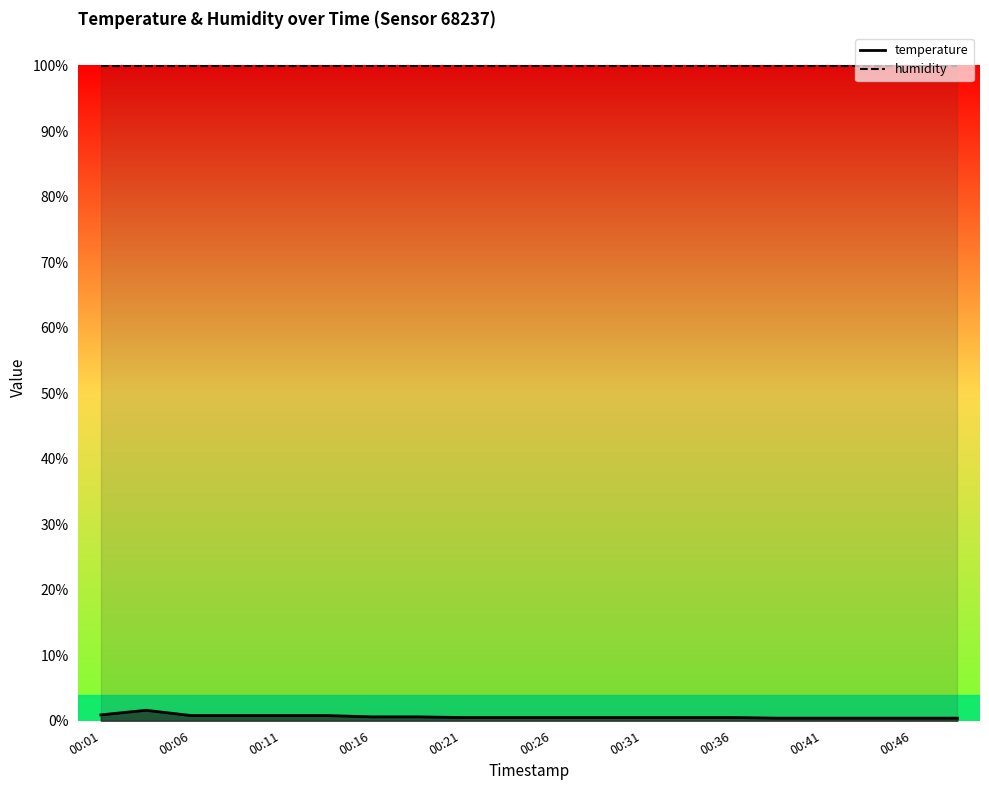

Which category has the highest value across all series?

00:04